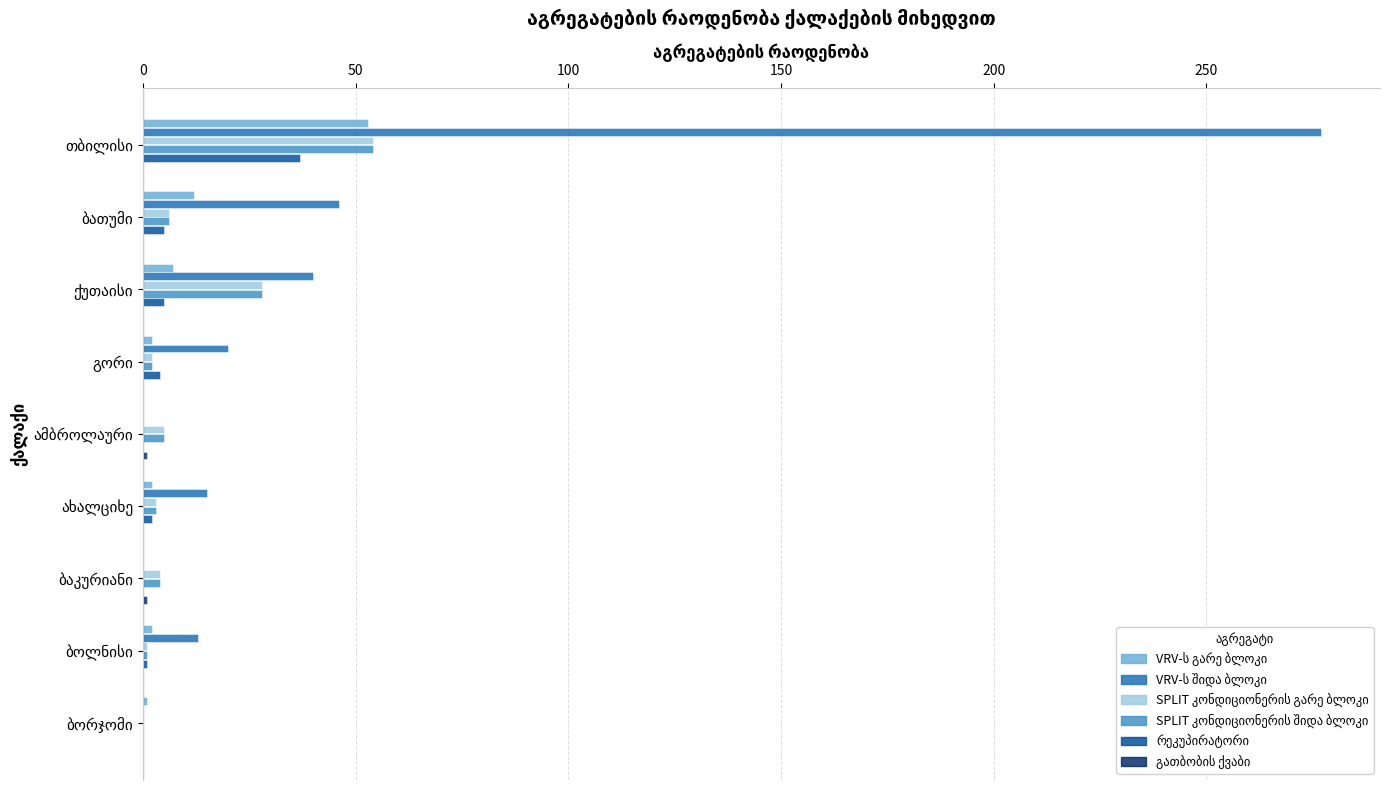

How many distinct data groups are displayed?

6